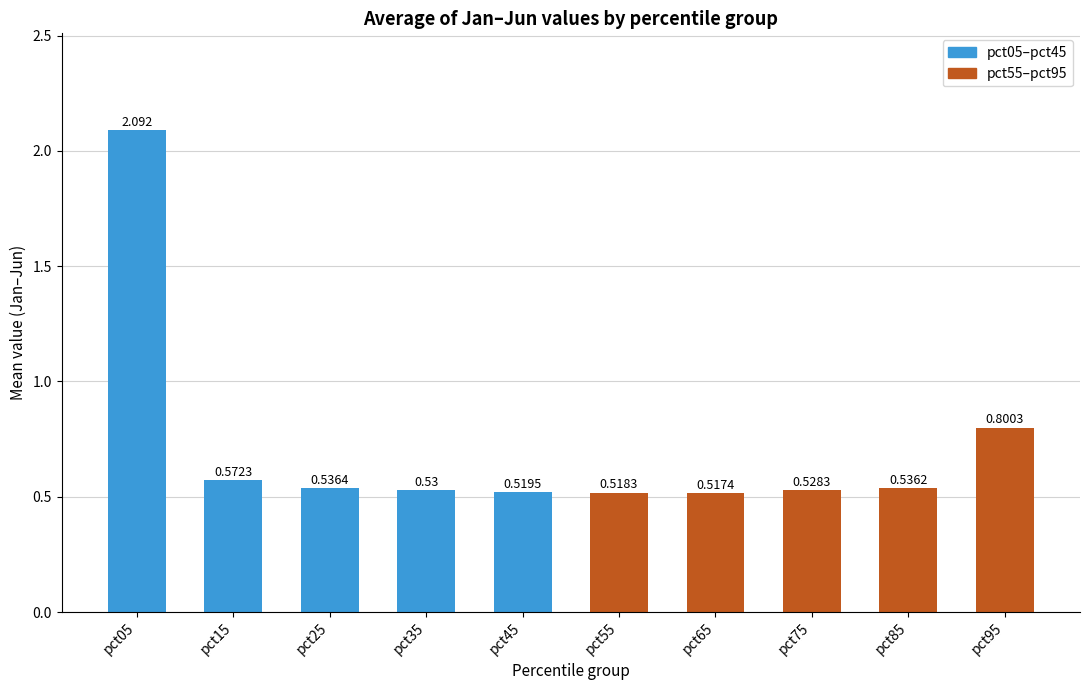

Count the number of categories in the chart.

10